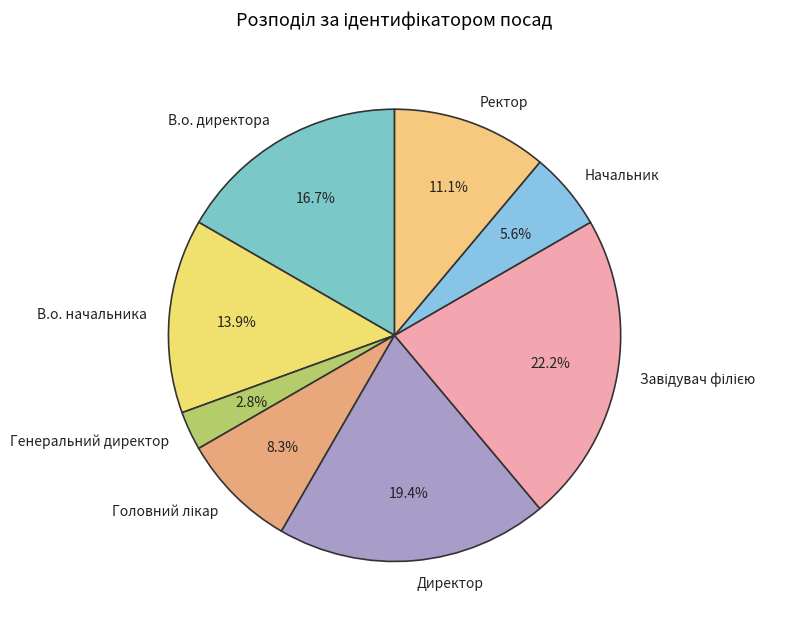

Do Директор and Начальник together represent more than half of the pie?

No